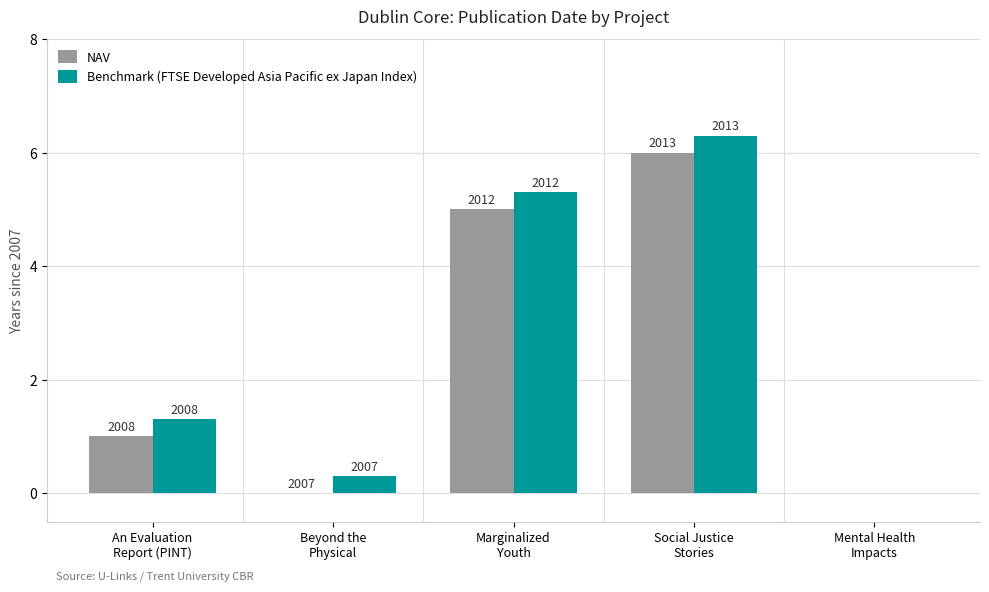

What are all the series names shown in the legend?

NAV, Benchmark (FTSE Developed Asia Pacific ex Japan Index)